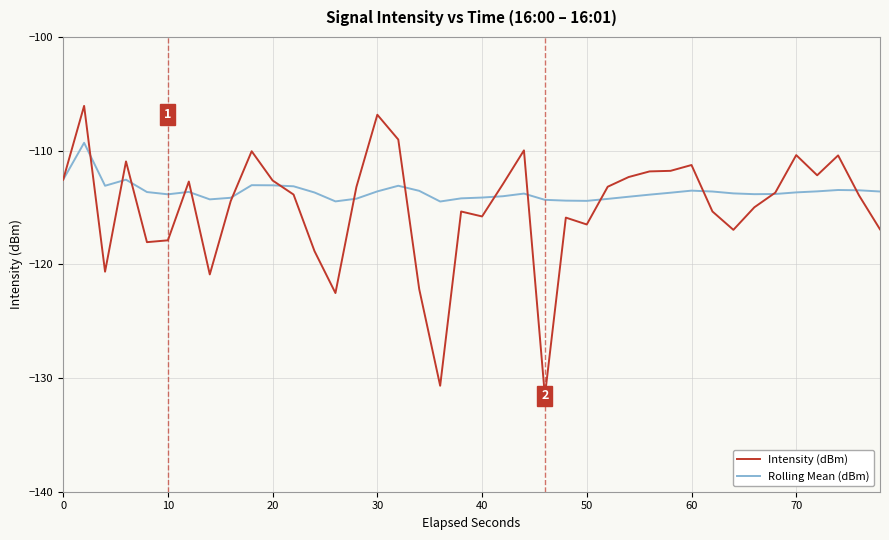

Which series has the largest range (max minus min)?

Intensity (dBm)